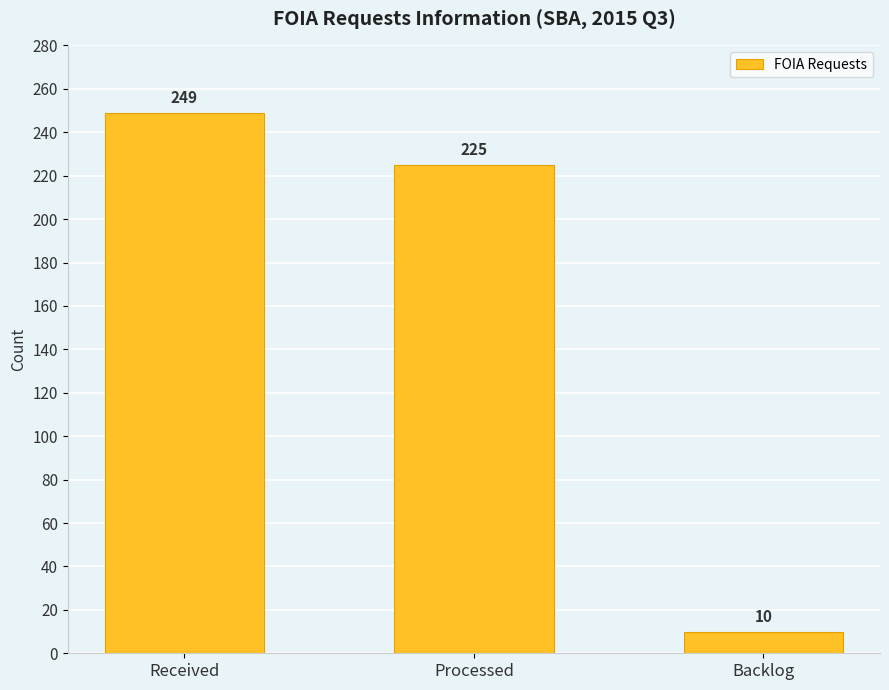

What is the label of the 3rd bar from the right?

Received